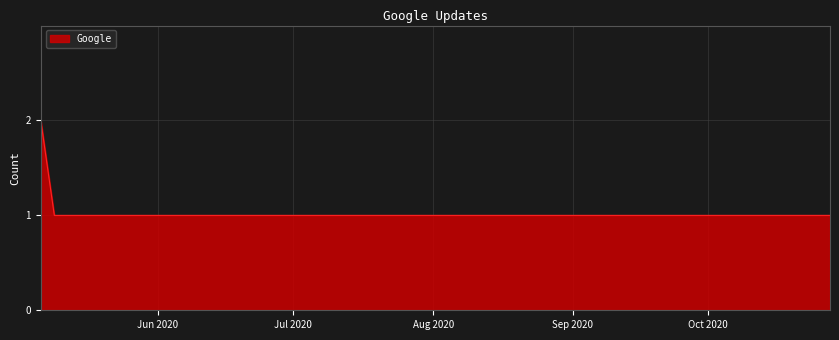

Reading right to left, what are all the values shown in this chart?

1	1	1	1	1	1	1	1	1	1	2